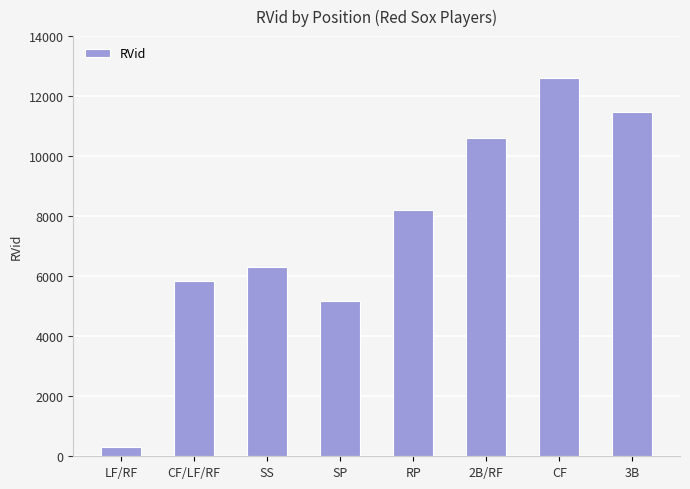

Read the value at LF/RF.

318